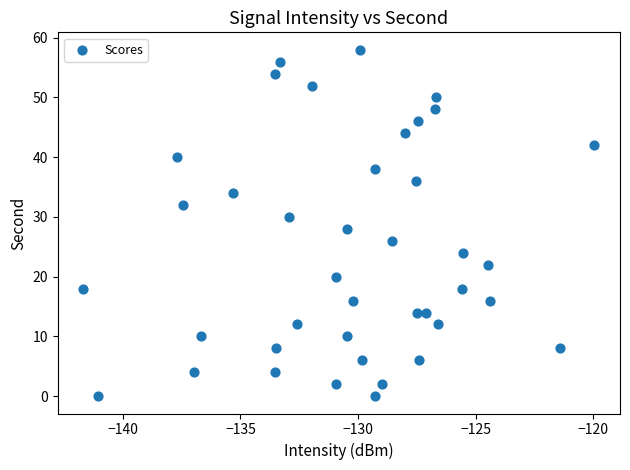

What is the range of Y values (max minus min)?

58